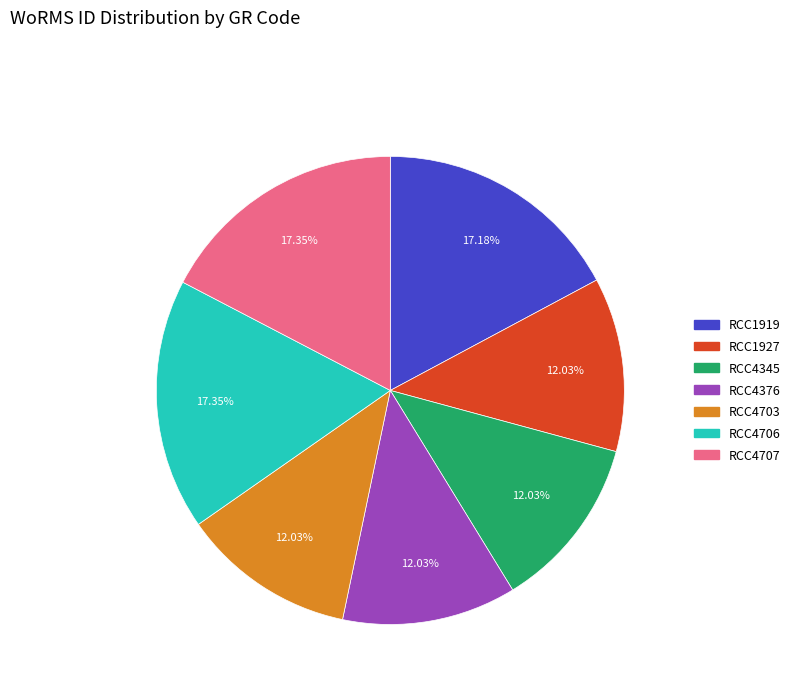

Is there any slice that represents more than half of the pie?

No